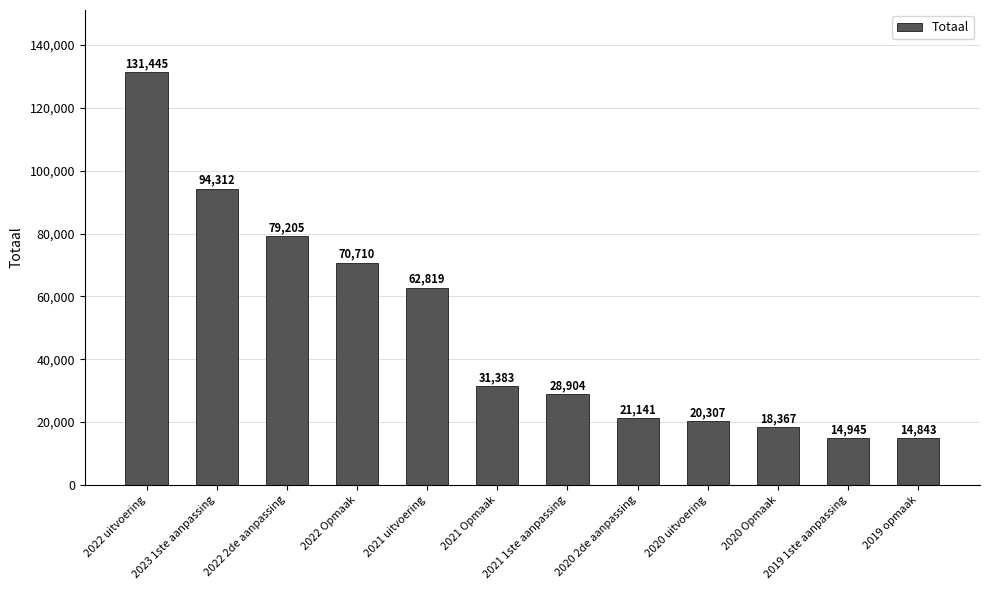

The chart shows a value of 38870 at 2022 Opmaak. True or false?

False